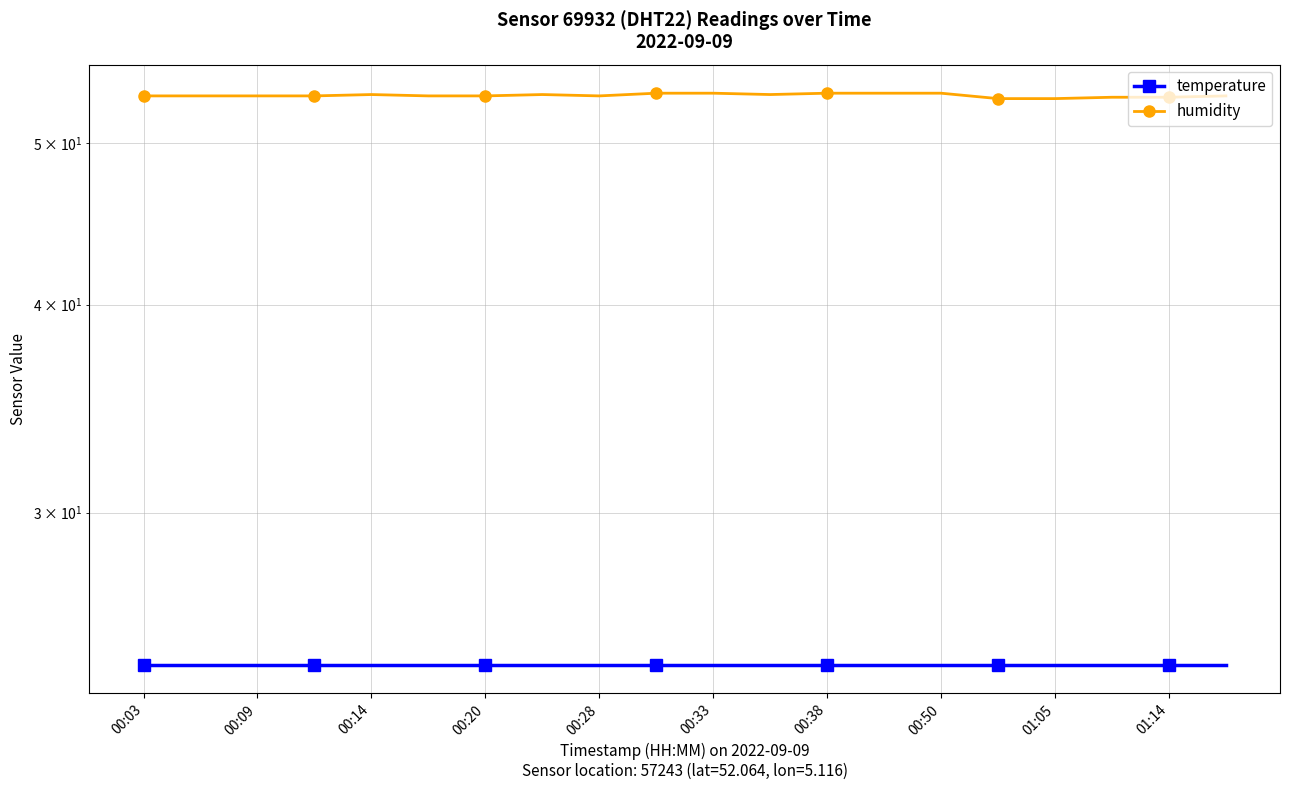

What is the value of the humidity point at the 11th from the left?

53.6